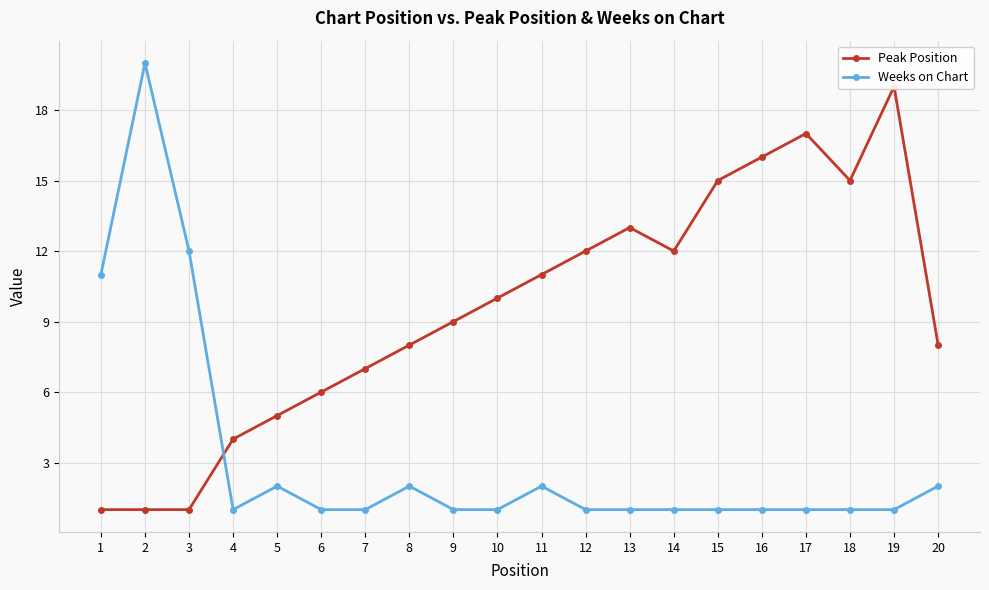

Which category has the lowest value in the Weeks on Chart series?

4